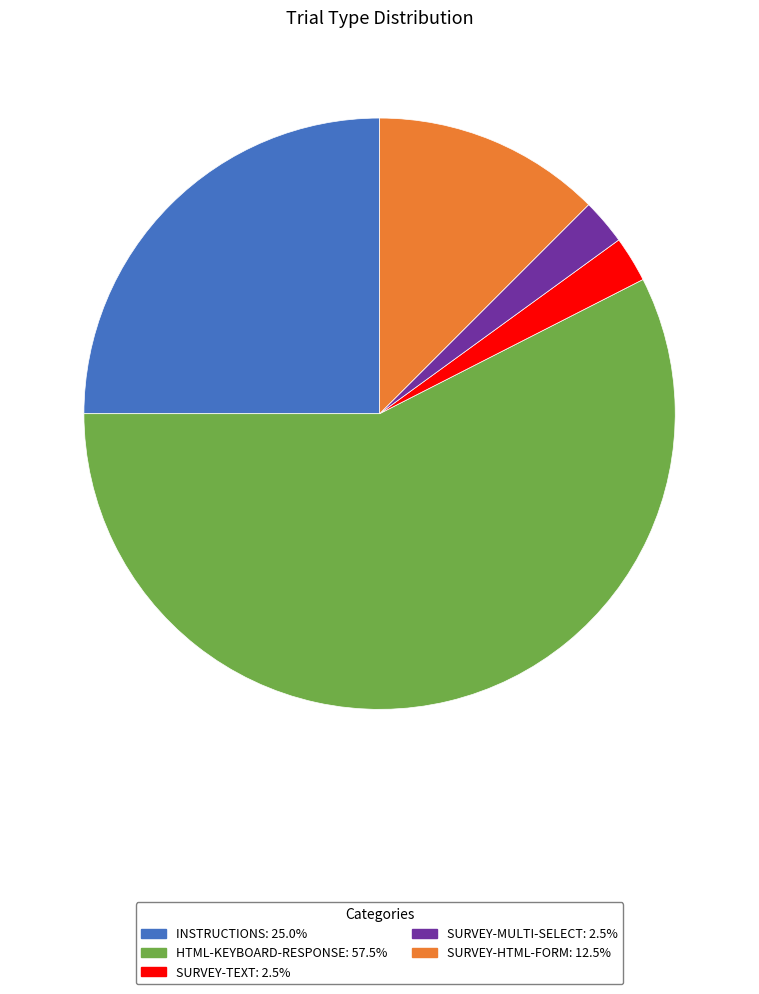

Is there a majority slice in this chart?

Yes